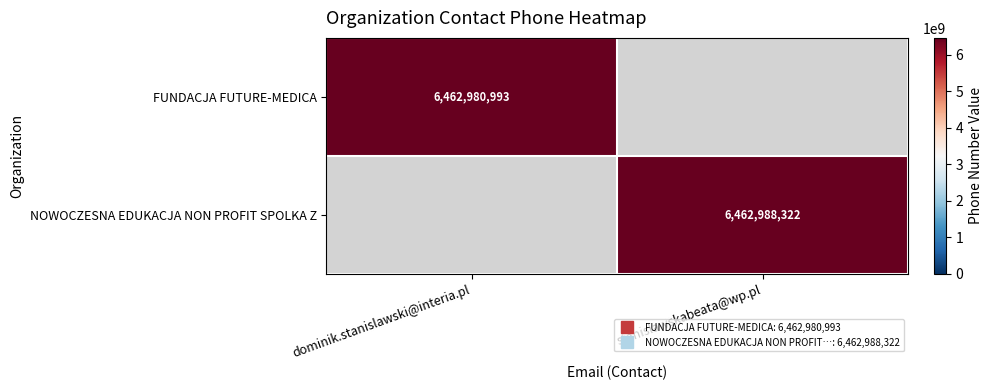

Is the value of FUNDACJA FUTURE-MEDICA at stanislawskabeata@wp.pl greater than the value of NOWOCZESNA EDUKACJA NON PROFIT SPOLKA Z at stanislawskabeata@wp.pl?

No